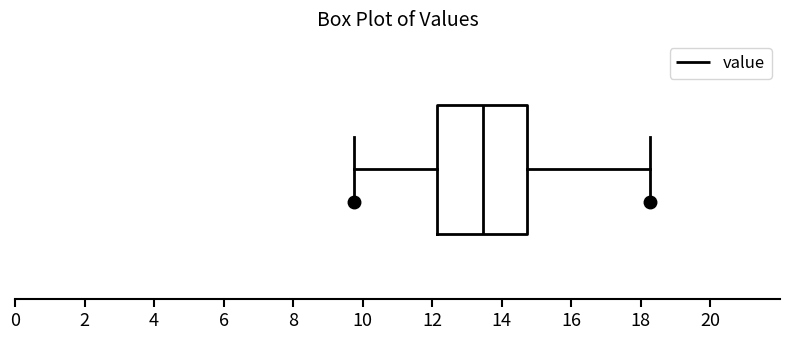

Read this box plot against the x-axis: the position of the median line, the range covered by the box, and the ends of both whiskers. The values are not printed on the chart, so give them approximately, as read against the axis.

median 13.4, box 12.2 to 14.8, whiskers 9.8 to 18.2